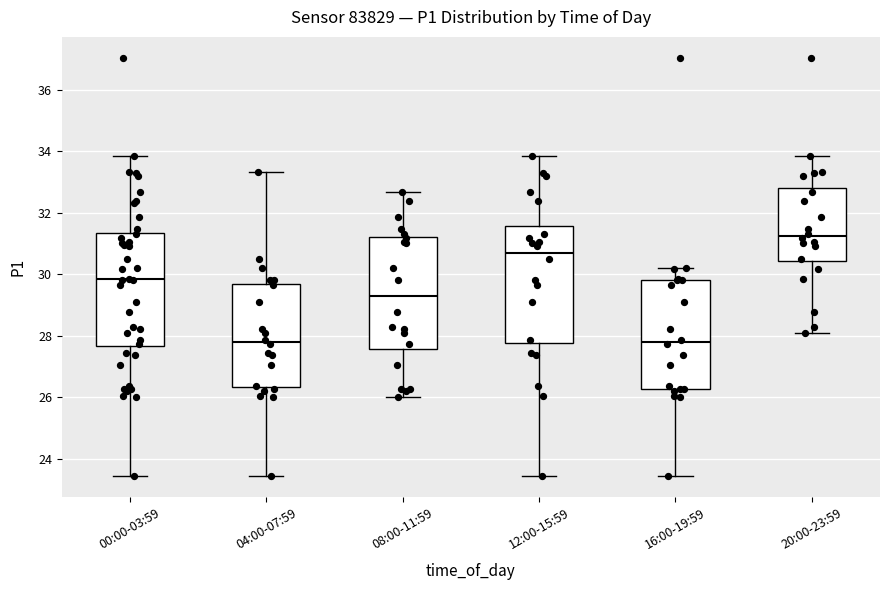

Reading left to right, read every box against the y-axis: the position of its median line, the range the box covers, and the ends of its whiskers. The values are not printed on the chart, so give them approximately, as read against the axis.

00:00-03:59: median 29.8, box 27.6 to 31.4, whiskers 23.4 to 33.8
04:00-07:59: median 27.8, box 26.4 to 29.6, whiskers 23.4 to 33.4
08:00-11:59: median 29.2, box 27.6 to 31.2, whiskers 26.0 to 32.6
12:00-15:59: median 30.8, box 27.8 to 31.6, whiskers 23.4 to 33.8
16:00-19:59: median 27.8, box 26.2 to 29.8, whiskers 23.4 to 30.2
20:00-23:59: median 31.2, box 30.4 to 32.8, whiskers 28.0 to 33.8